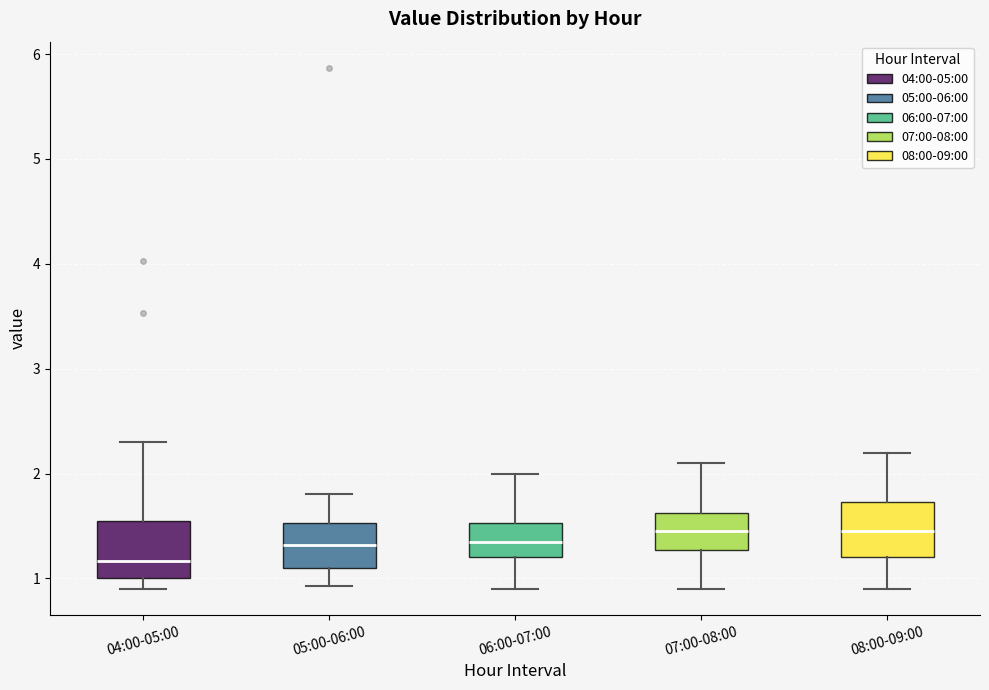

Where is the lower edge of the box for 04:00-05:00 on the y-axis? The values are not printed on the chart, so give them approximately, as read against the axis.

1.0